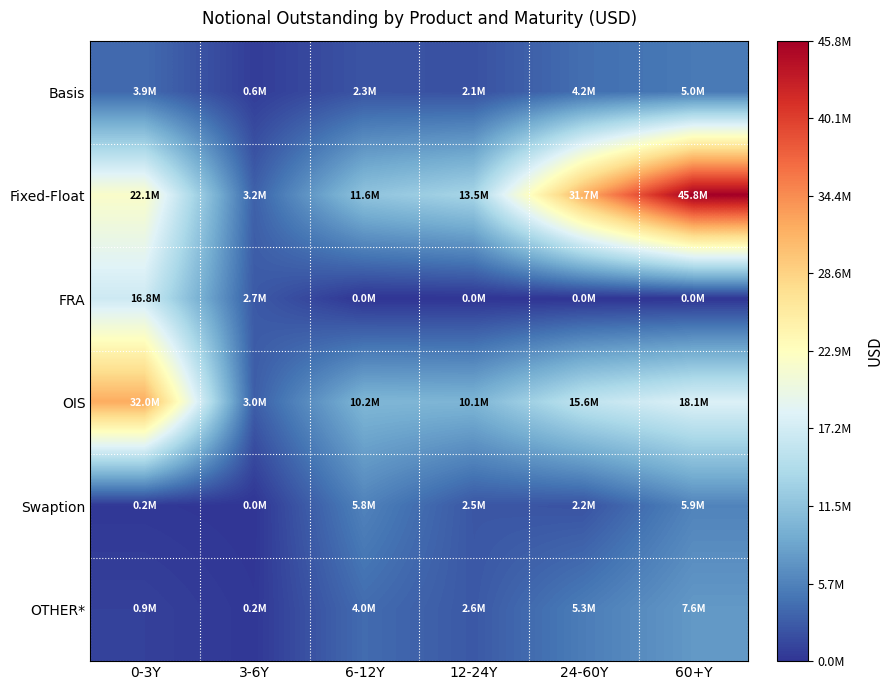

At how many categories does at least one series exceed 36492410?

1